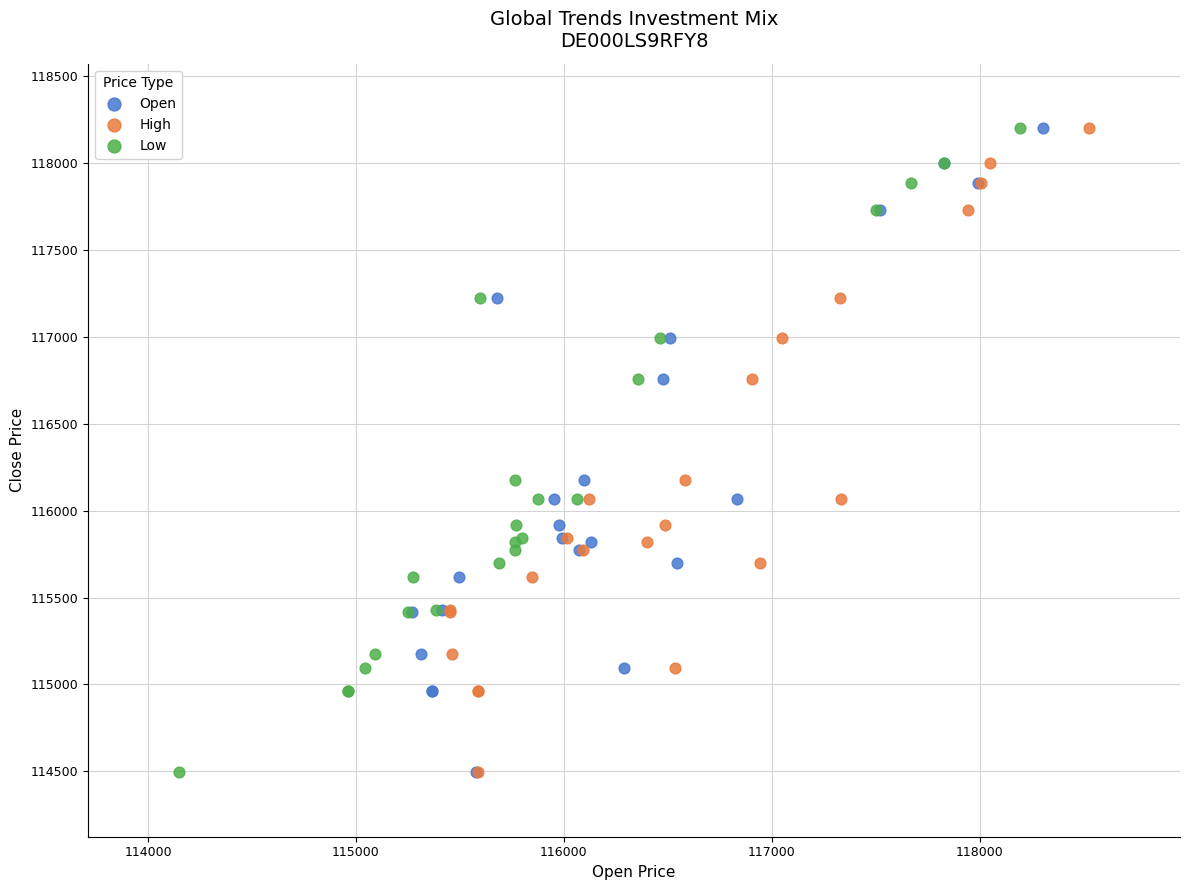

What are all the series names shown in the legend?

Open, High, Low